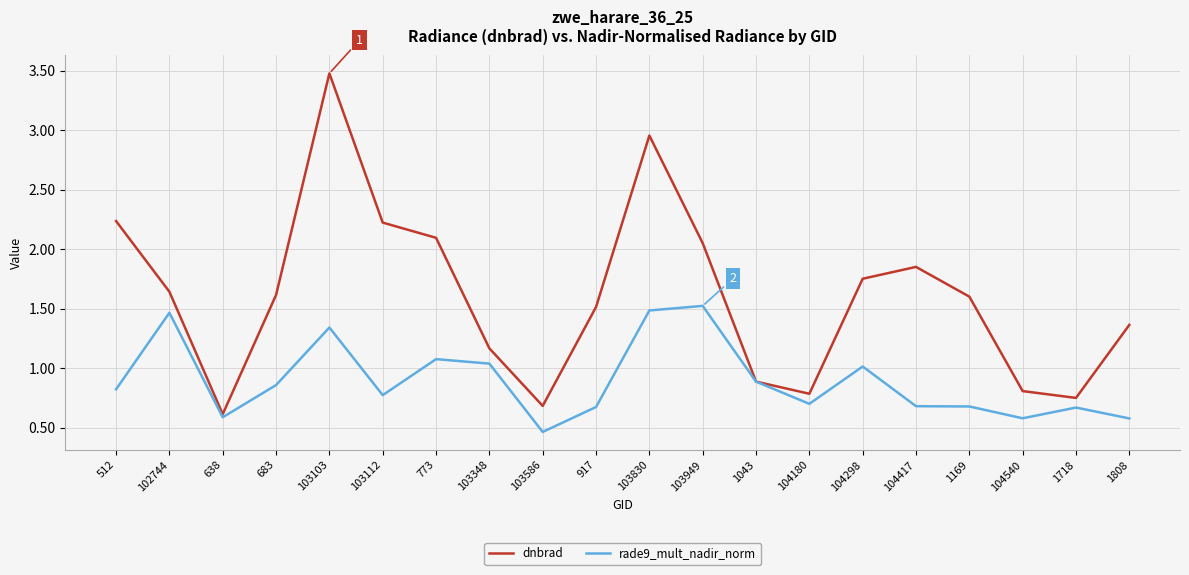

Rank the series by their maximum value, from lowest to highest.

rade9_mult_nadir_norm, dnbrad